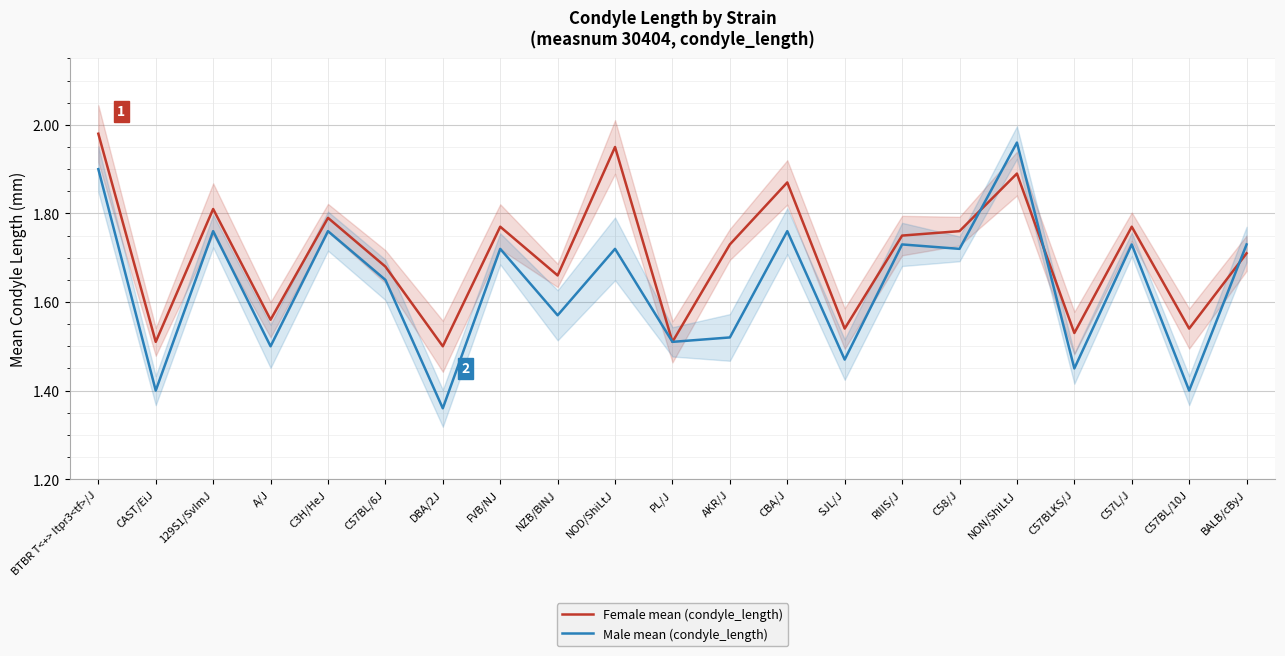

What value does the Female mean (condyle_length) series have at A/J?

1.6